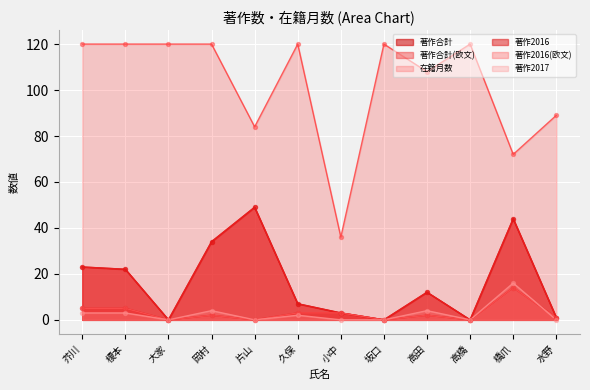

At which category is the sum across all series the highest?

橋爪